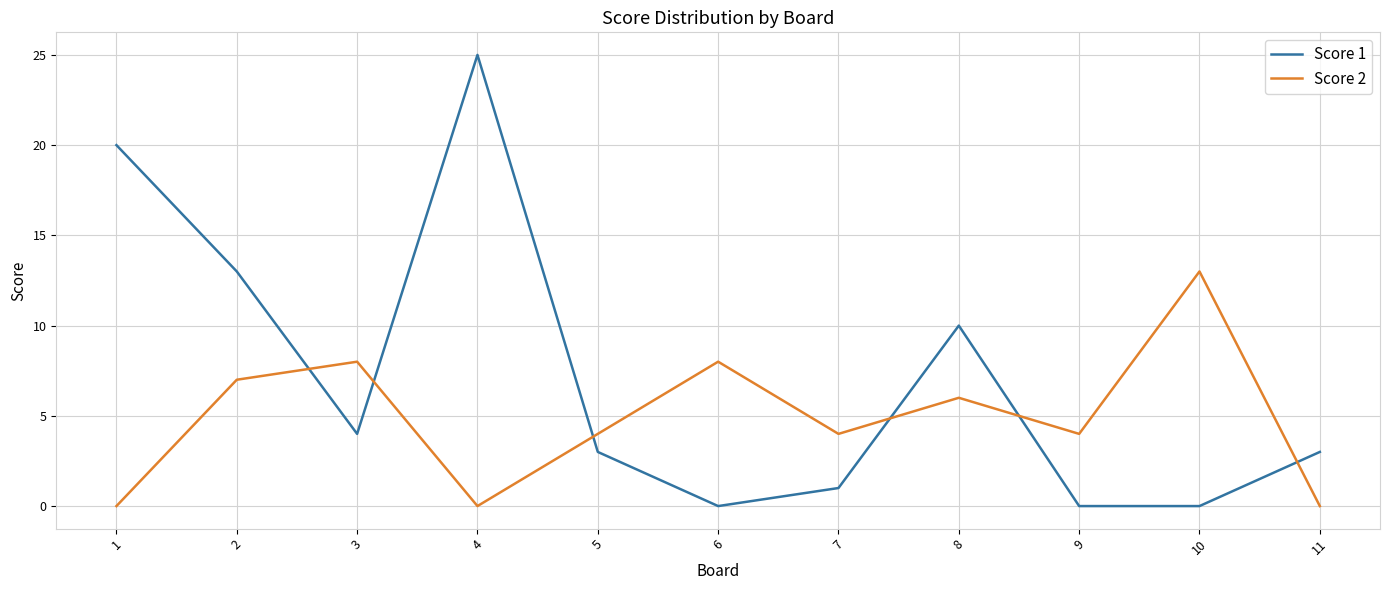

In Score 2, how many points are higher than both neighbors (excluding endpoints)?

4